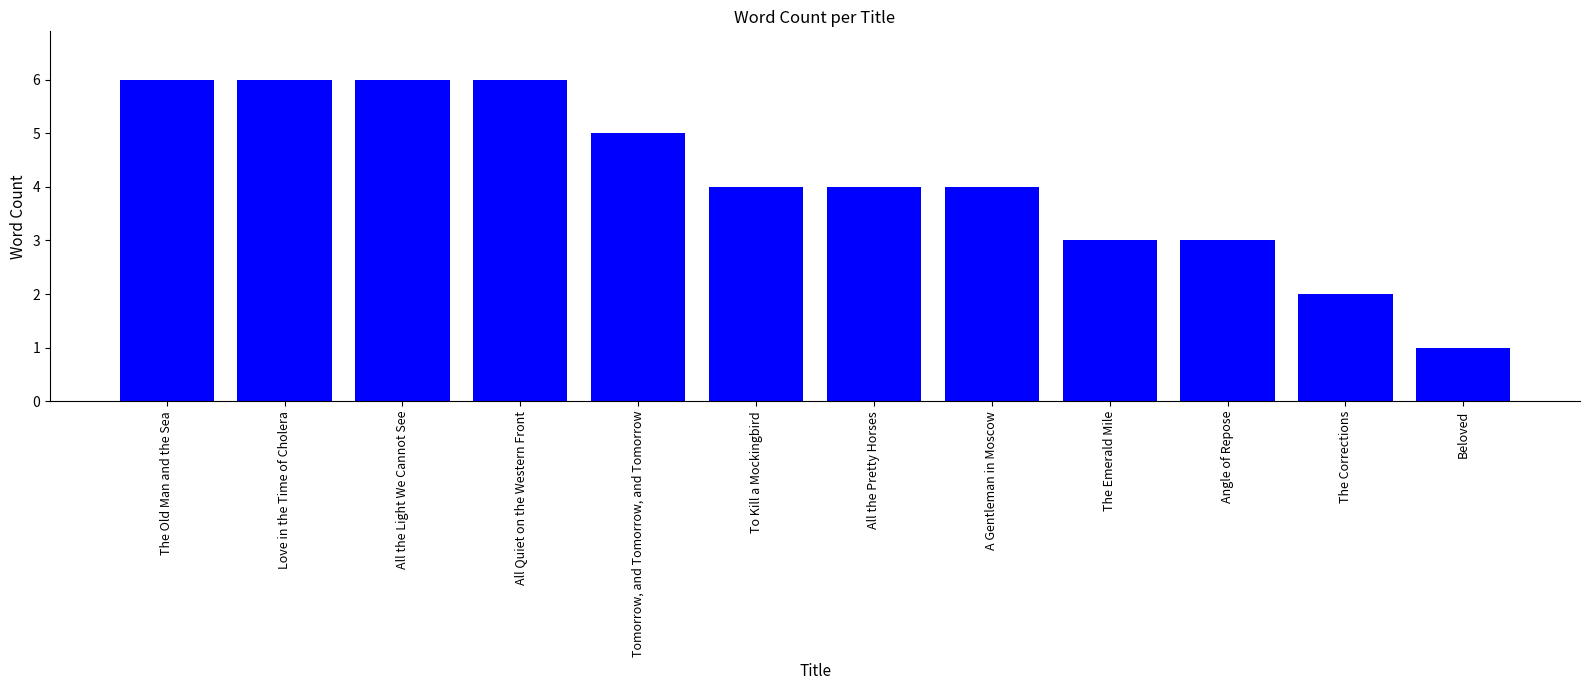

Between All the Pretty Horses and Angle of Repose, which is larger?

All the Pretty Horses